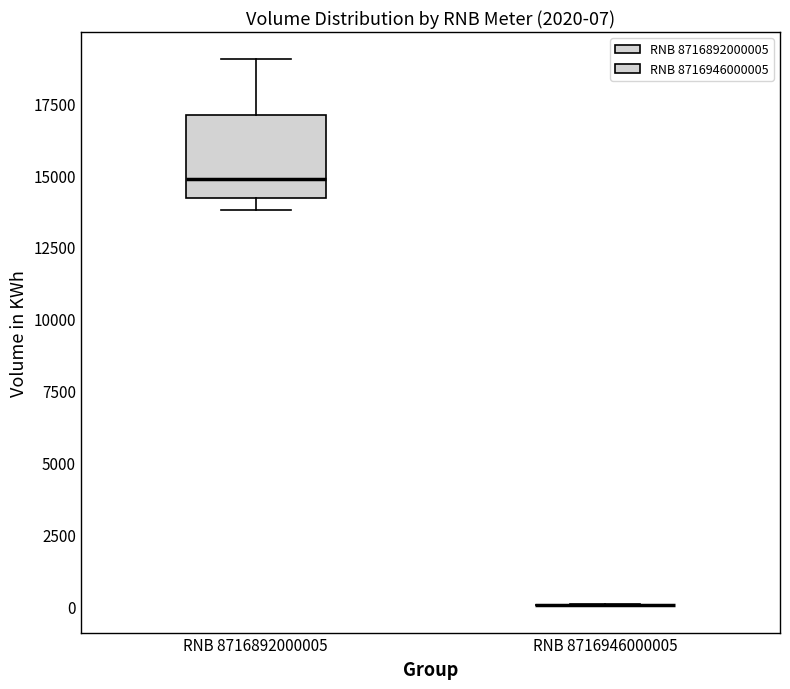

Which box is the tallest, from its lower edge to its upper edge?

RNB 8716892000005